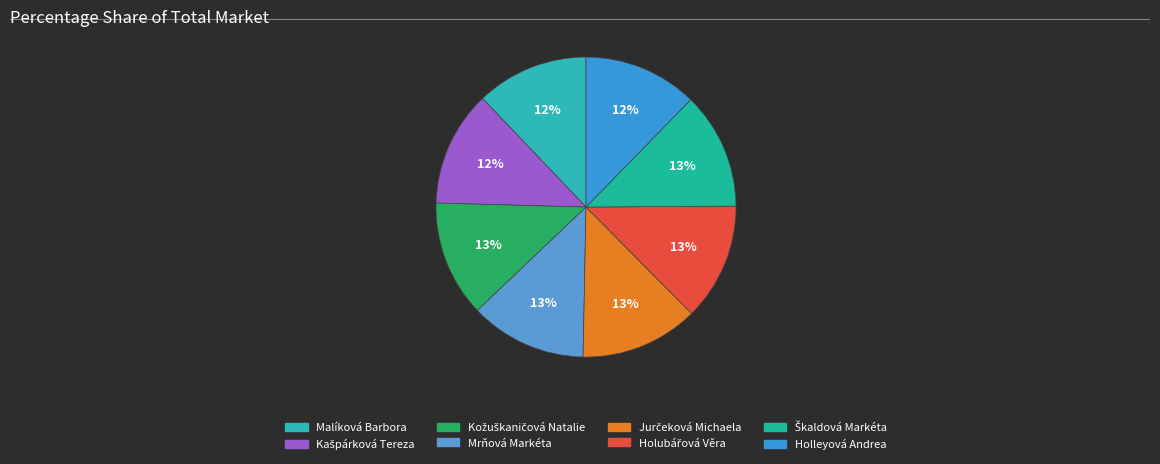

The Holleyová Andrea slice represents 12% of the pie. True or false?

True